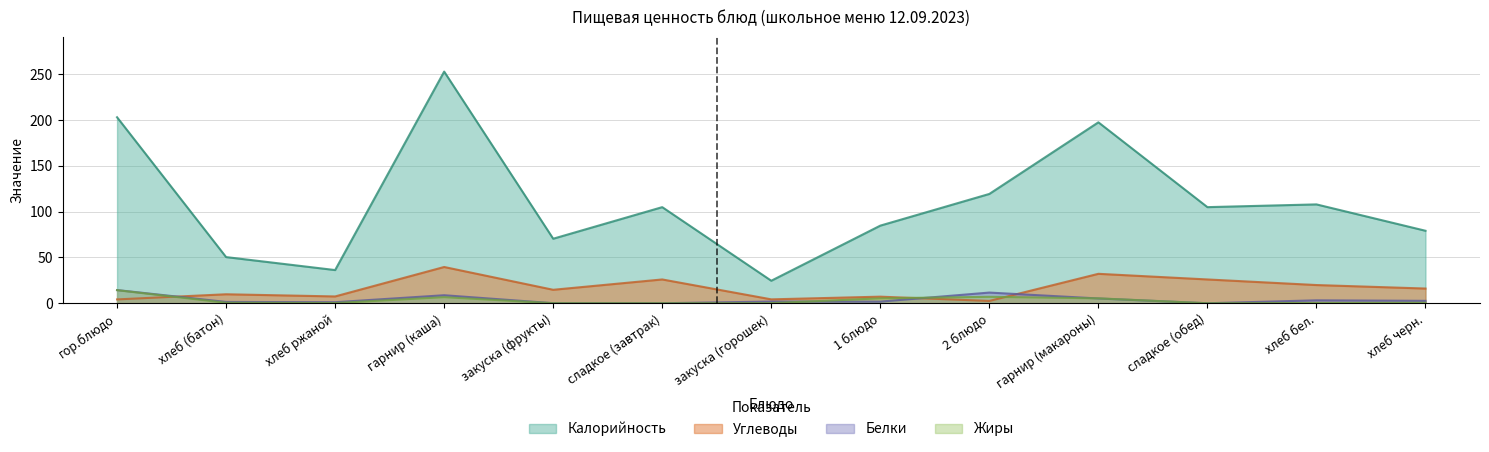

Which series changed the most between закуска (горошек) and хлеб бел.?

Калорийность